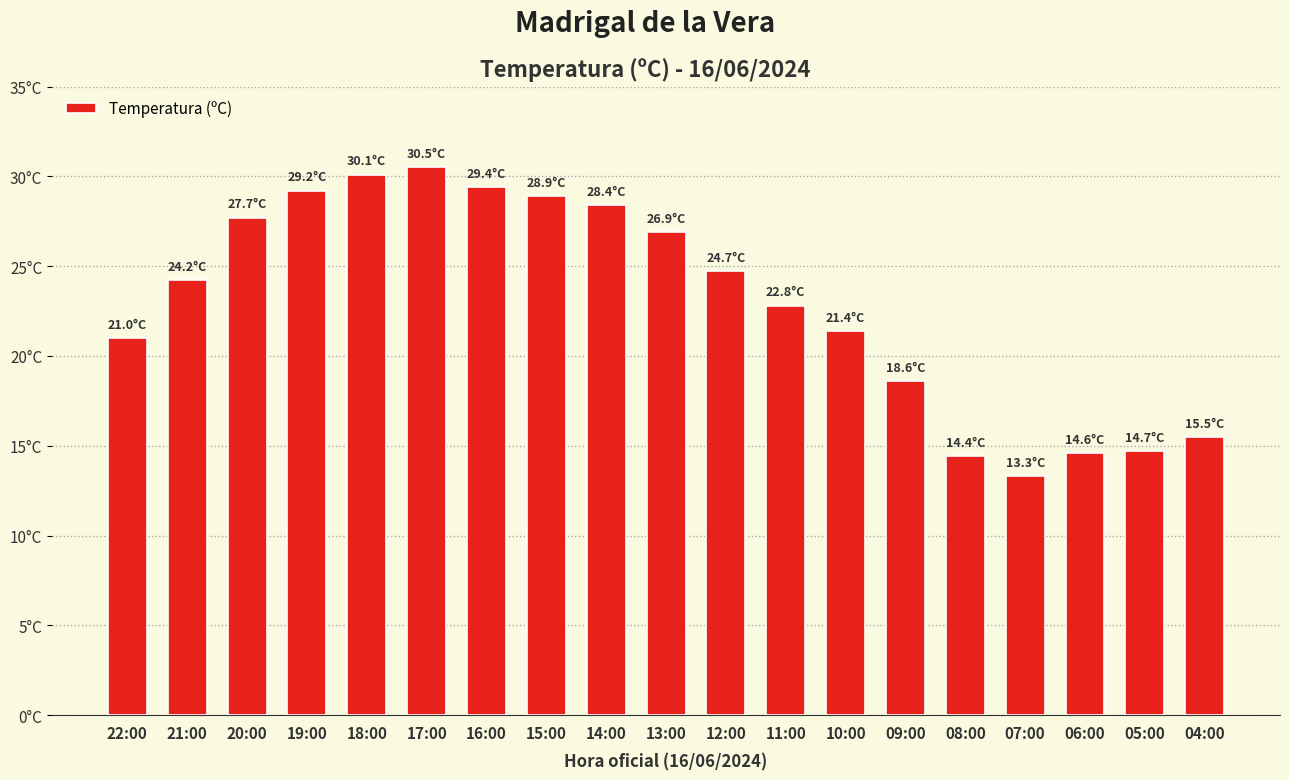

Rank the categories by value from lowest to highest.

07:00, 08:00, 06:00, 05:00, 04:00, 09:00, 22:00, 10:00, 11:00, 21:00, 12:00, 13:00, 20:00, 14:00, 15:00, 19:00, 16:00, 18:00, 17:00